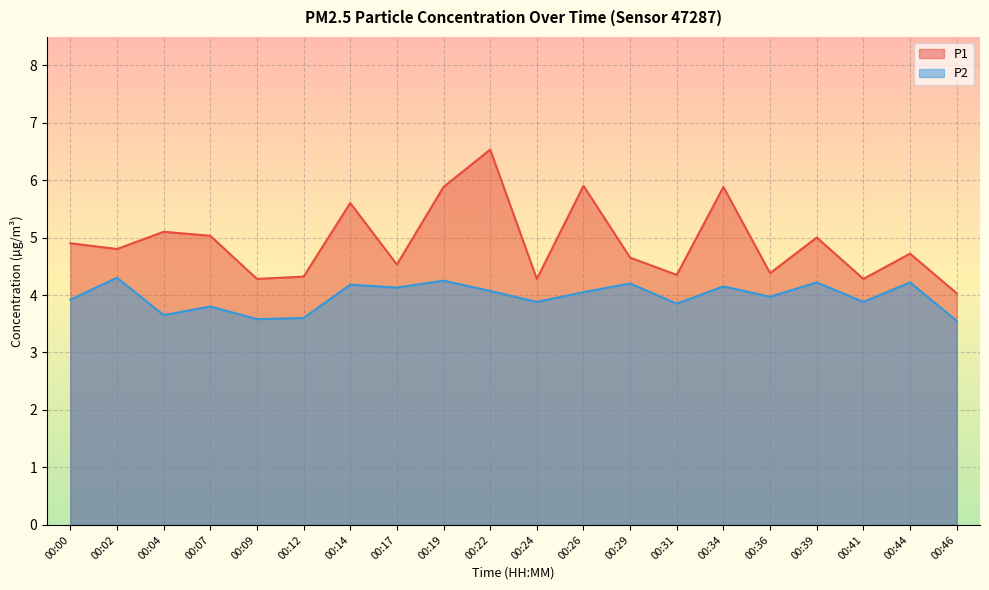

At which label does P2 reach its minimum?

00:46